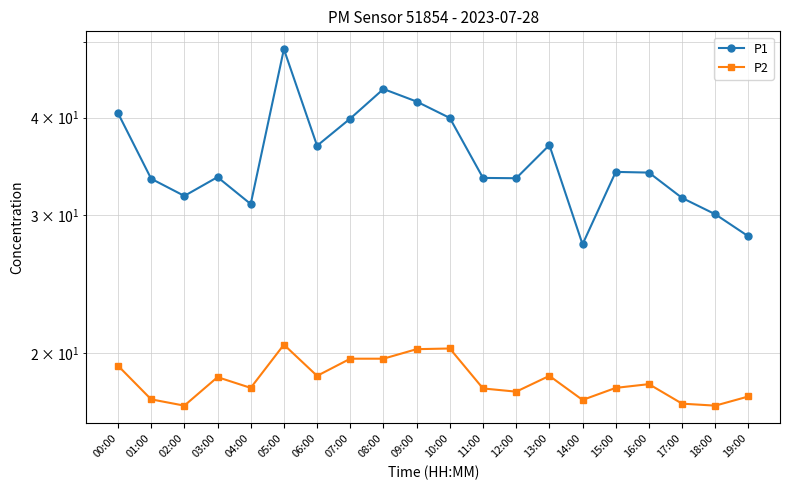

What is the average value of the P2 series?

18.5